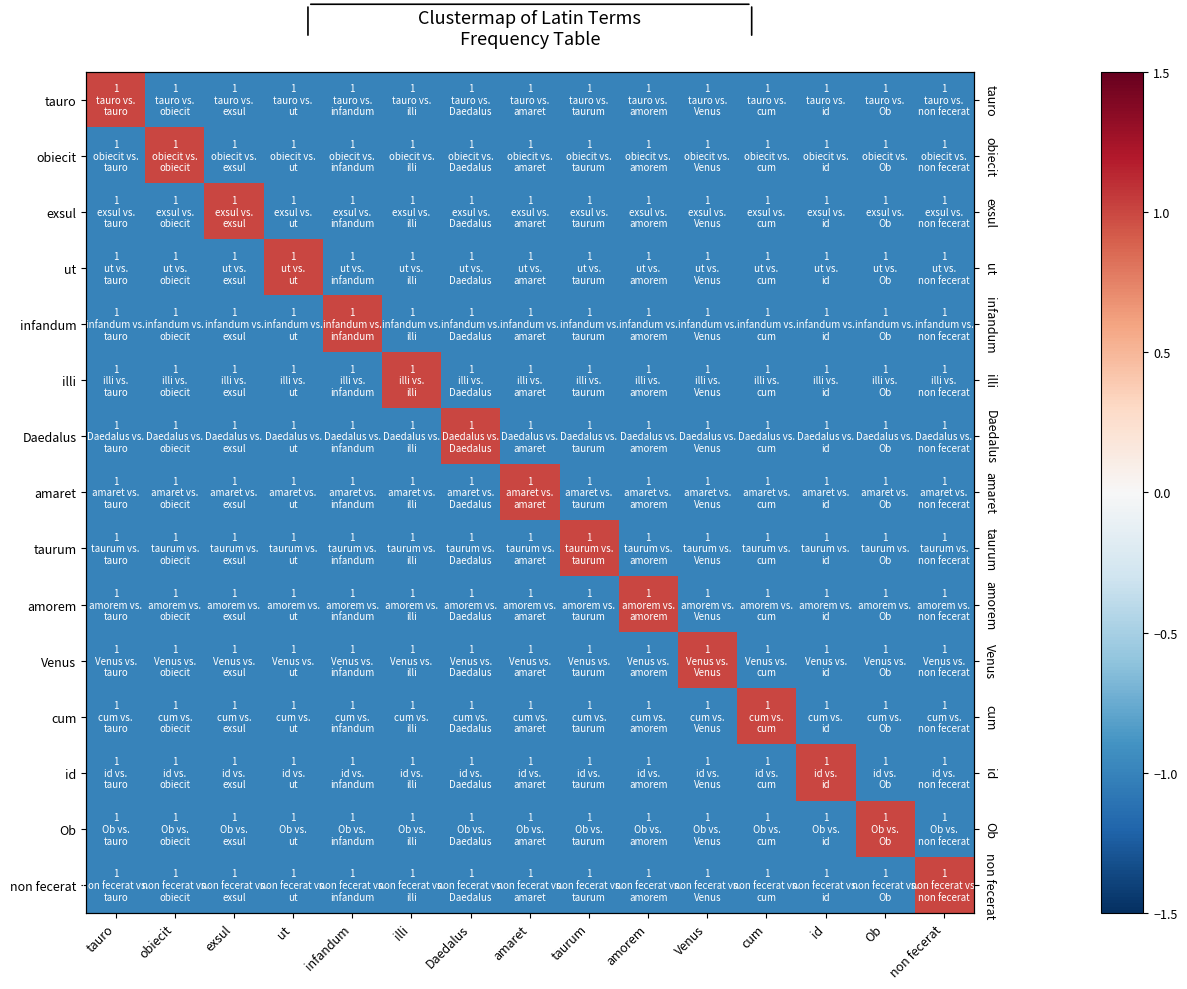

What is the difference between the maximum and minimum values in the cum series?

2